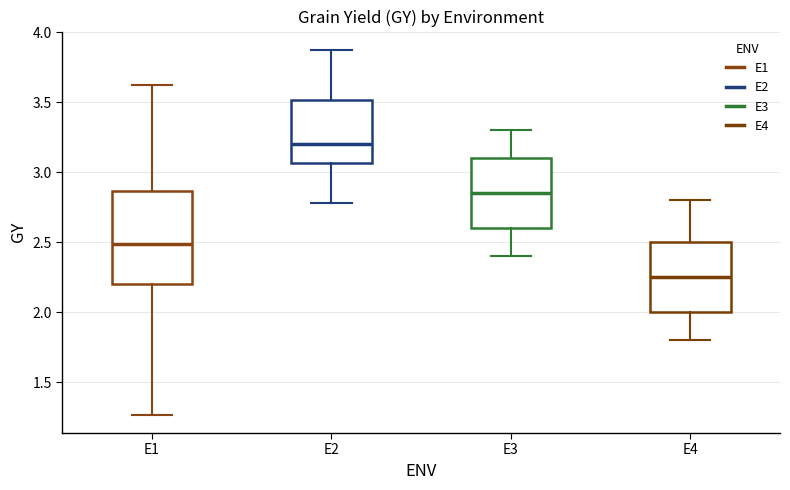

Which box's median line is the highest?

E2